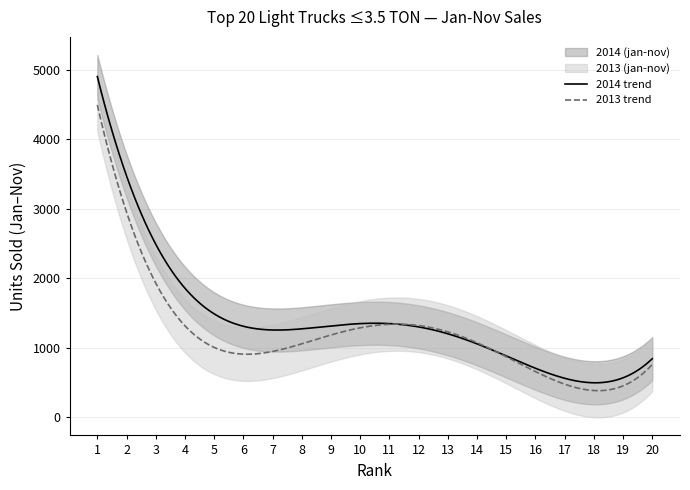

Reading right to left, list all the values displayed in this chart.

2014 (jan-nov): 20=604	19=630	18=735	17=736	16=776	15=904	14=981	13=987	12=1027	11=1092	10=1302	9=1404	8=1482	7=1580	6=1599	5=1702	4=1827	3=1919	2=2771	1=5590
2013 (jan-nov): 20=522	19=478	18=568	17=780	16=819	15=932	14=755	13=1053	12=1084	11=916	10=1367	9=1304	8=1385	7=877	6=1631	5=1489	4=665	3=1476	2=2342	1=5177